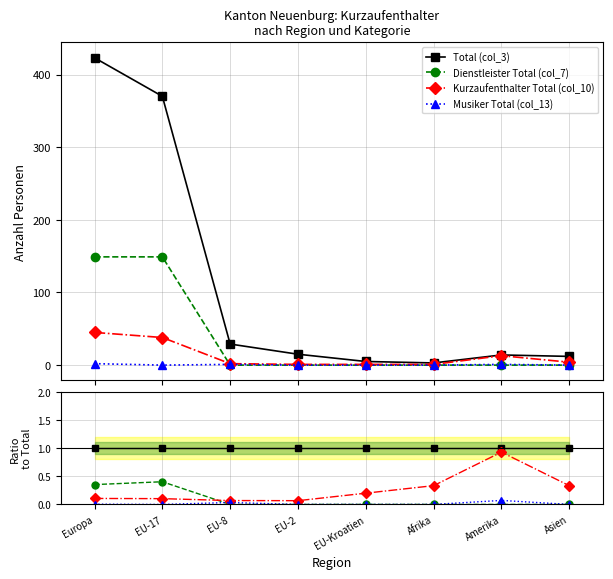

The value of Musiker Total (col_13) at EU-2 is -0.0. True or false?

False